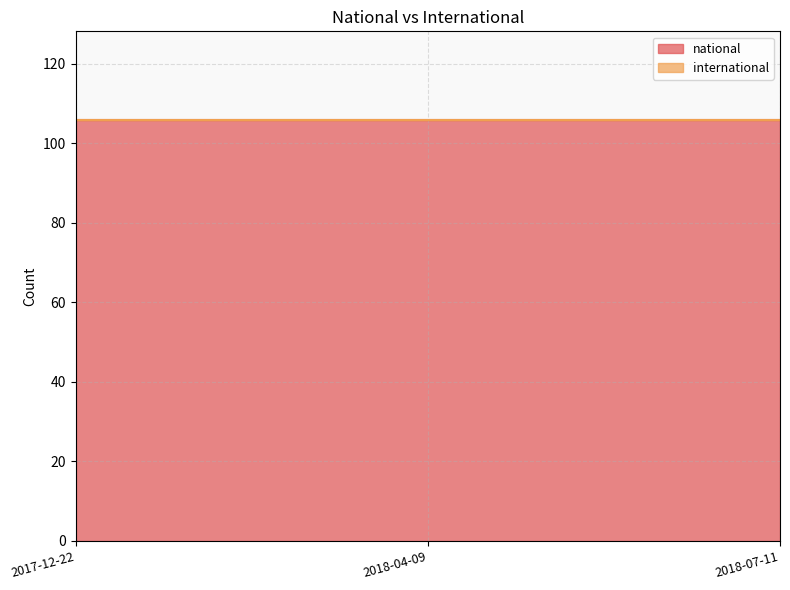

What is the spread (max minus min) of values at 2018-04-09?

106